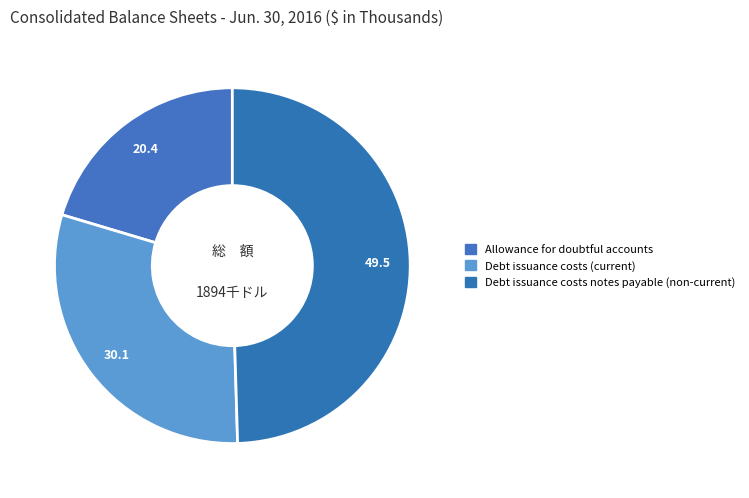

Does Debt issuance costs (current) account for over 50% of the chart?

No